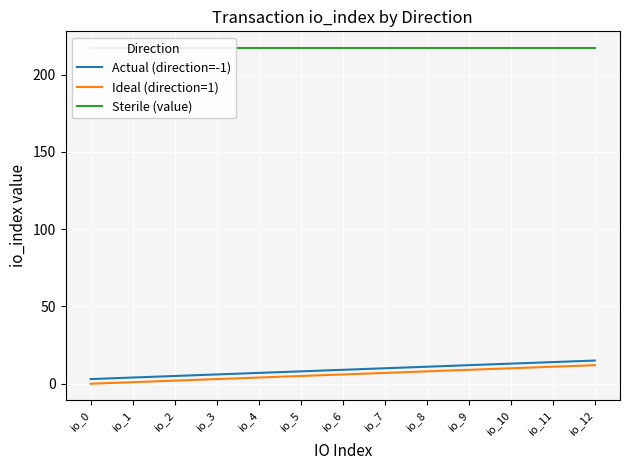

At how many categories does at least one series exceed 44?

13